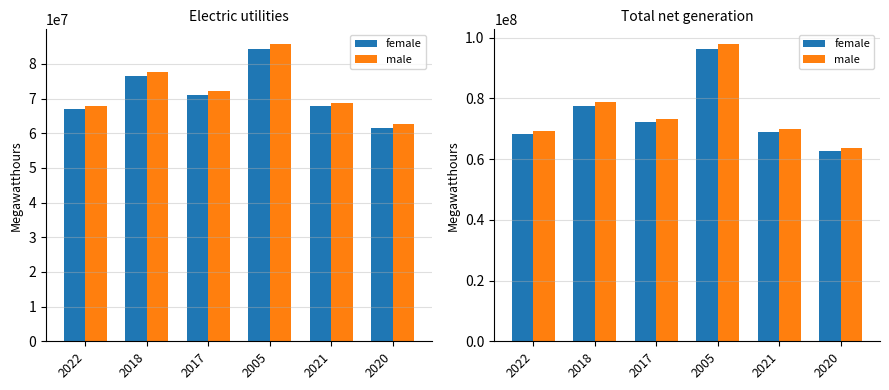

The male series shows 69147329.0 at 2022. True or false?

True